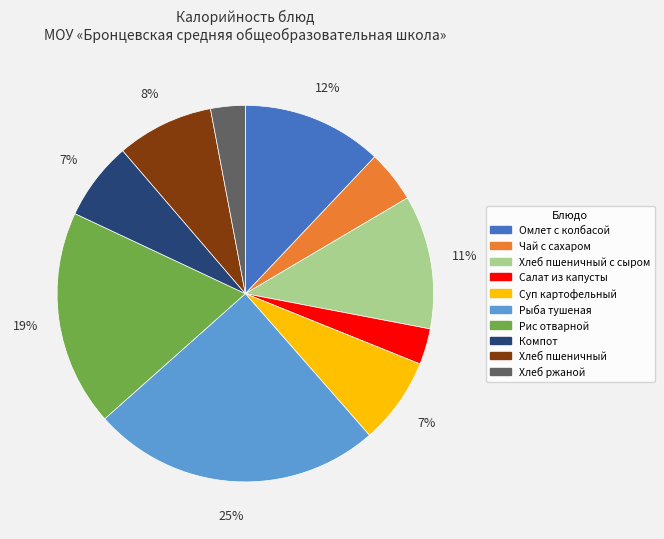

Is there any slice that represents more than half of the pie?

No